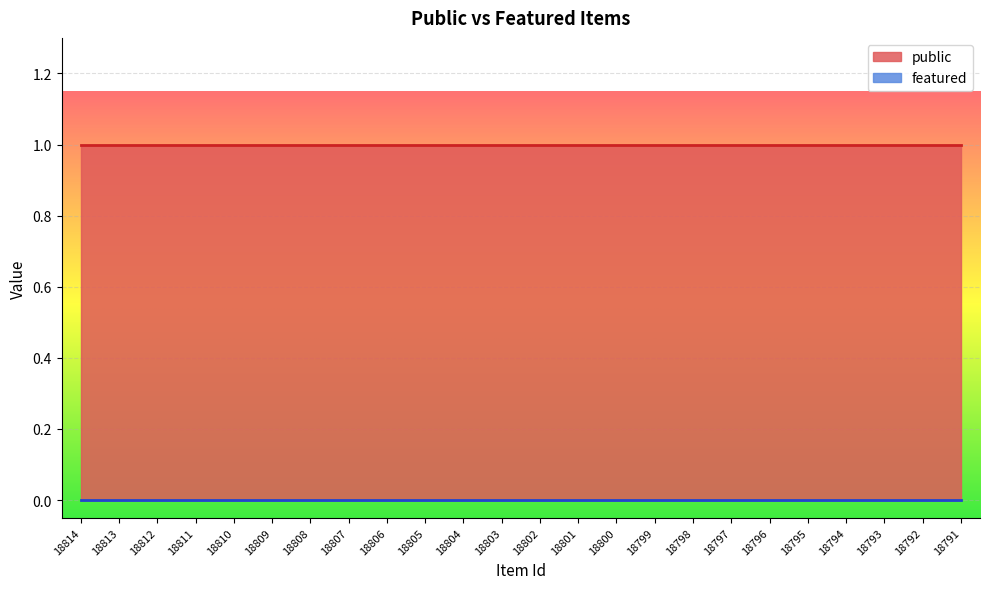

Reading left to right, extract all data points from this chart.

public: 1	1	1	1	1	1	1	1	1	1	1	1	1	1	1	1	1	1	1	1	1	1	1	1
featured: 0	0	0	0	0	0	0	0	0	0	0	0	0	0	0	0	0	0	0	0	0	0	0	0